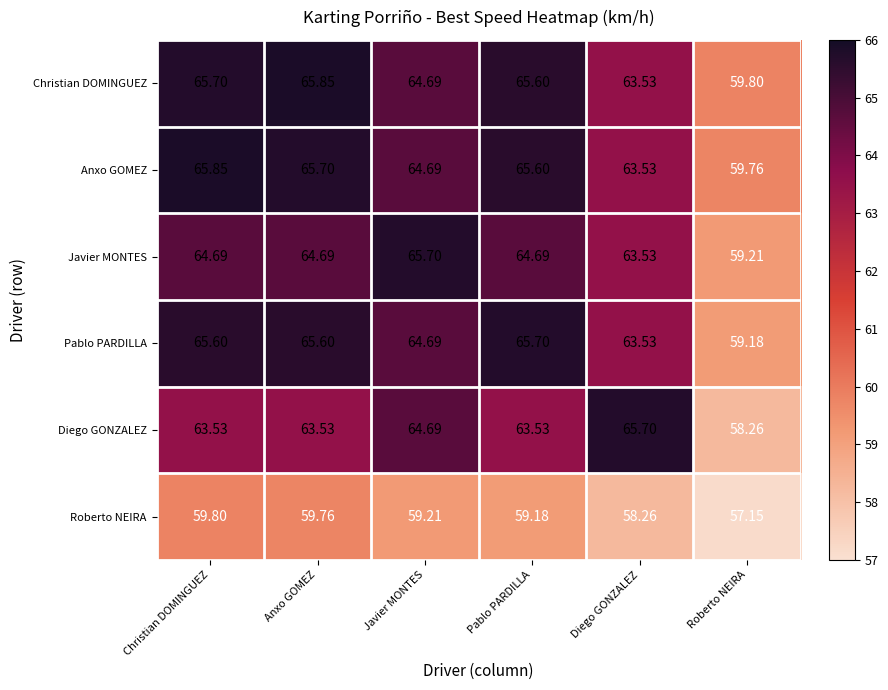

How many data points in Roberto NEIRA are above 59?

4